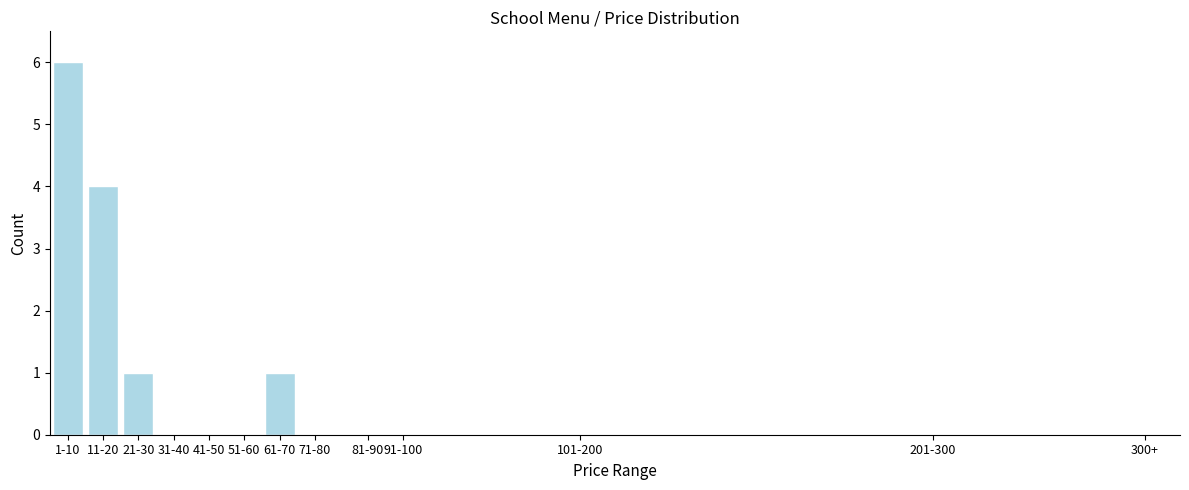

Reading left to right, transcribe all the data shown in this chart.

1-10=6	11-20=4	21-30=1	31-40=0	41-50=0	51-60=0	61-70=1	71-80=0